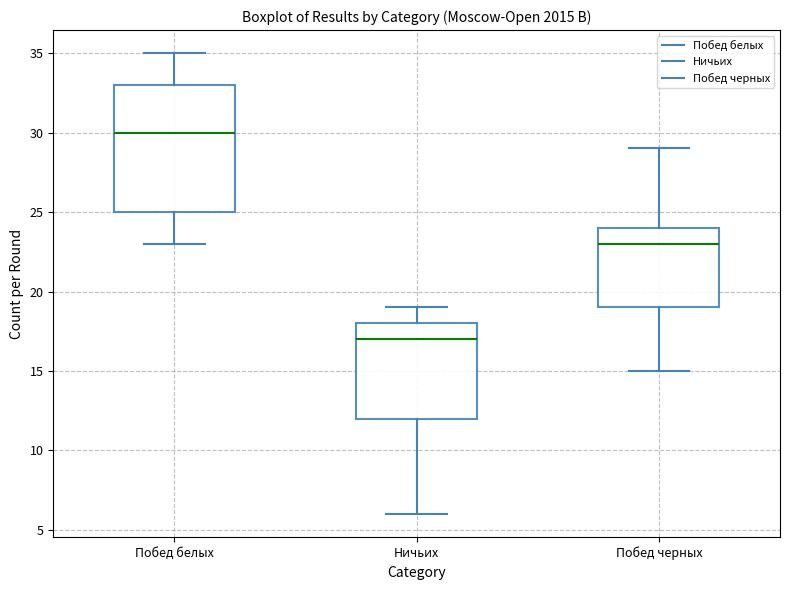

Reading left to right, read every box against the y-axis: the position of its median line, the range the box covers, and the ends of its whiskers. The values are not printed on the chart, so give them approximately, as read against the axis.

Побед белых: median 30, box 25 to 33, whiskers 23 to 35
Ничьих: median 17, box 12 to 18, whiskers 6 to 19
Побед черных: median 23, box 19 to 24, whiskers 15 to 29